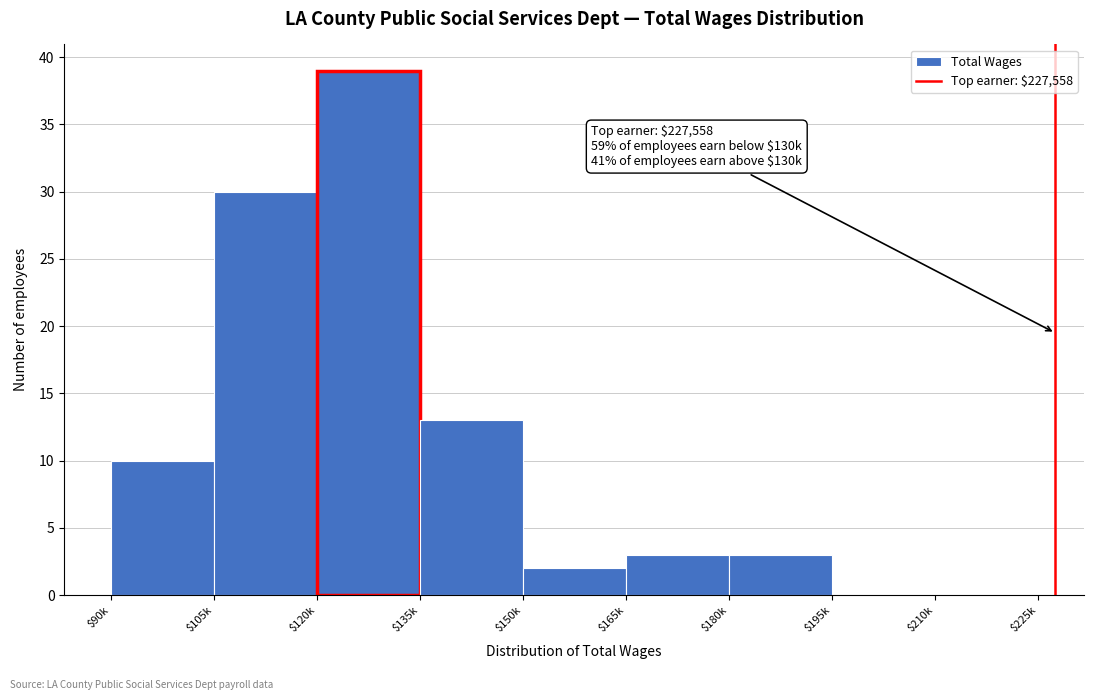

At which category does the chart reach its peak across all series?

$120k